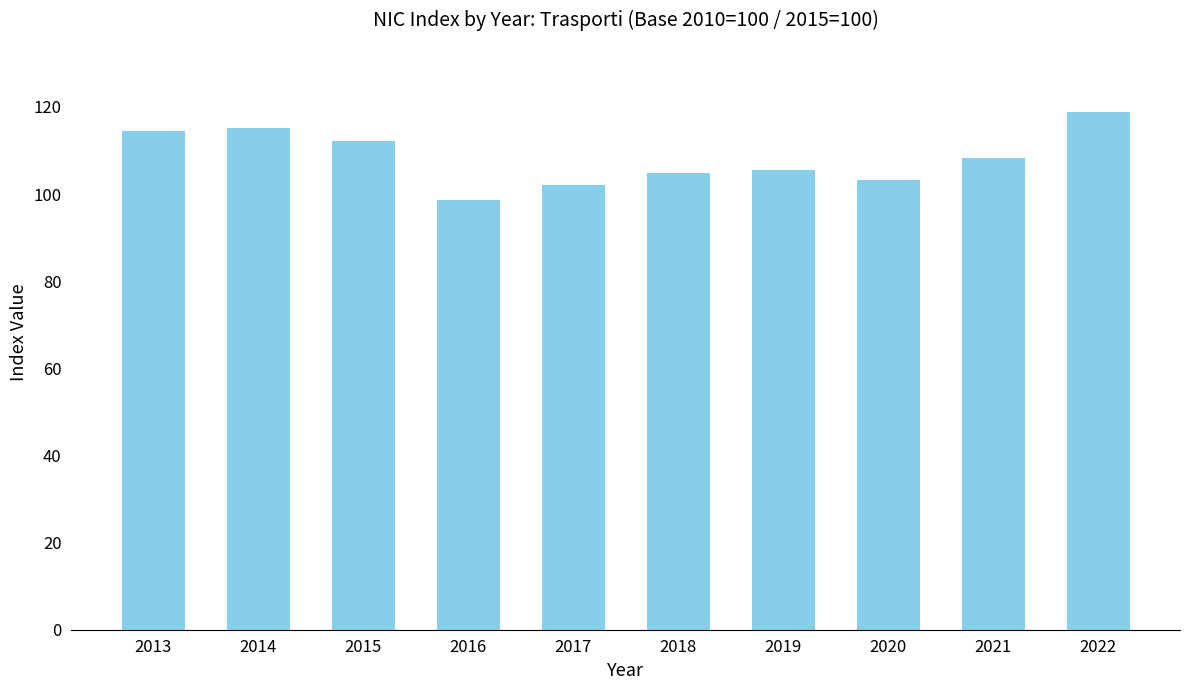

How many values are below 108?

5